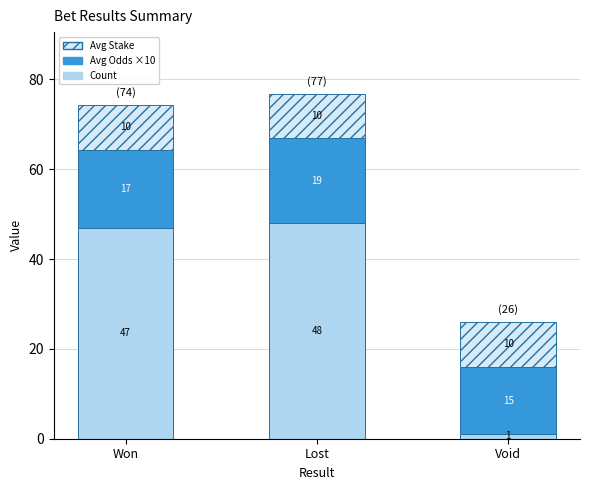

What is the minimum value for Count?

1.0